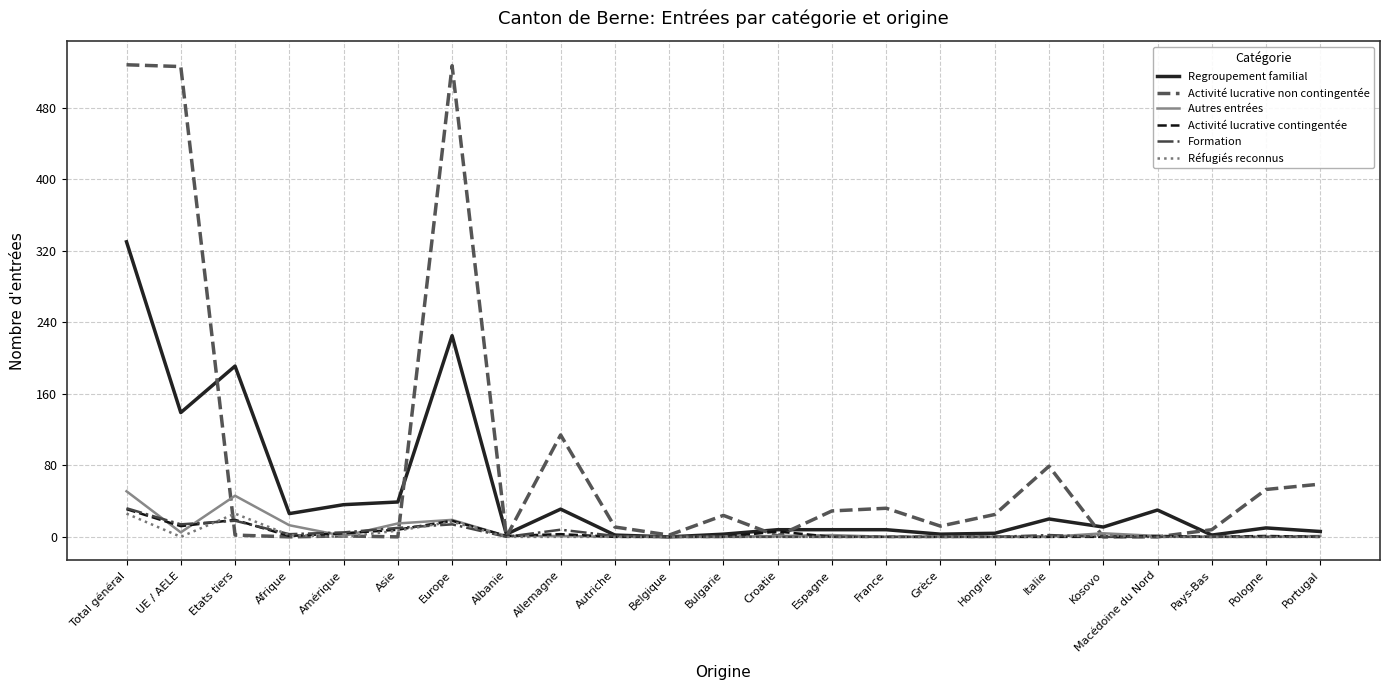

What are all the series names shown in the legend?

Regroupement familial, Activité lucrative non contingentée, Autres entrées, Activité lucrative contingentée, Formation, Réfugiés reconnus